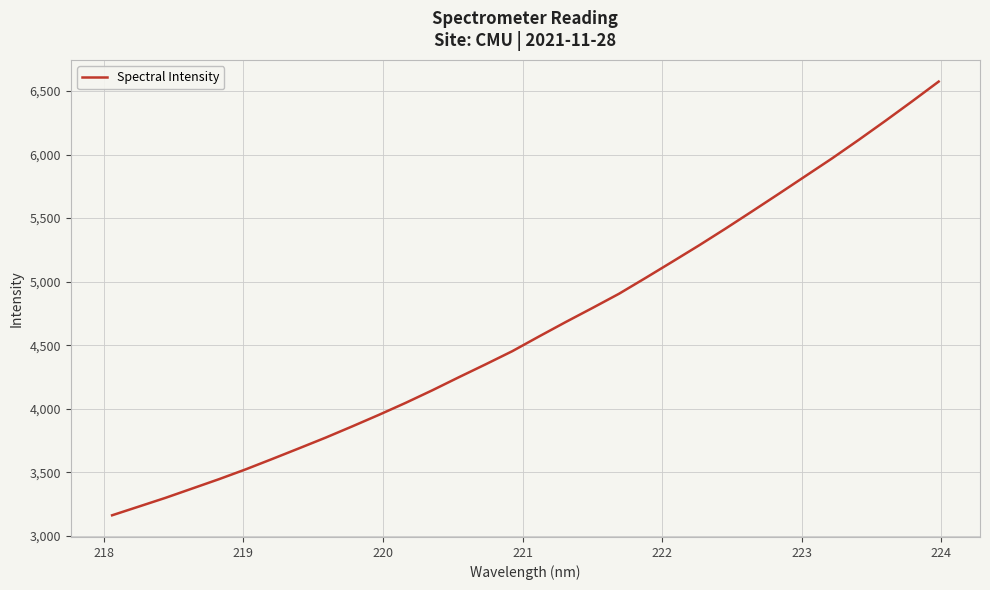

What is the difference between the maximum and minimum values?

3414.0